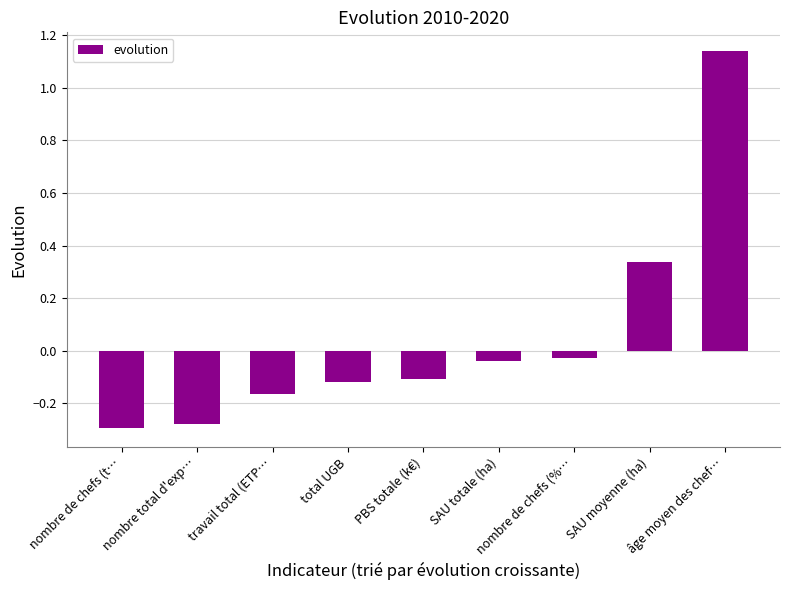

At which label does the data first exceed 0?

SAU moyenne (ha)